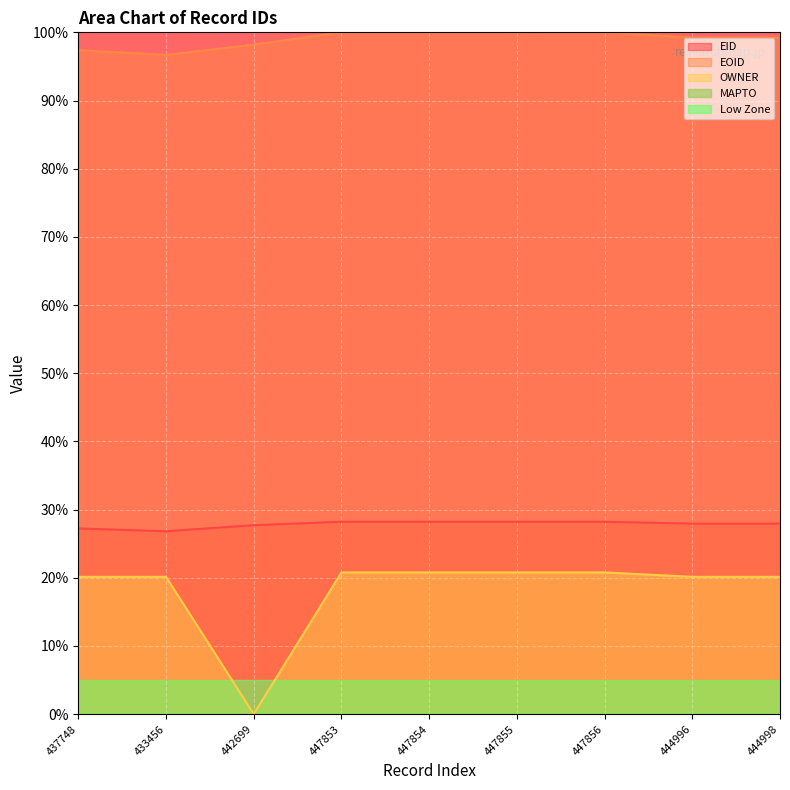

What is the maximum value for EID?

28.2